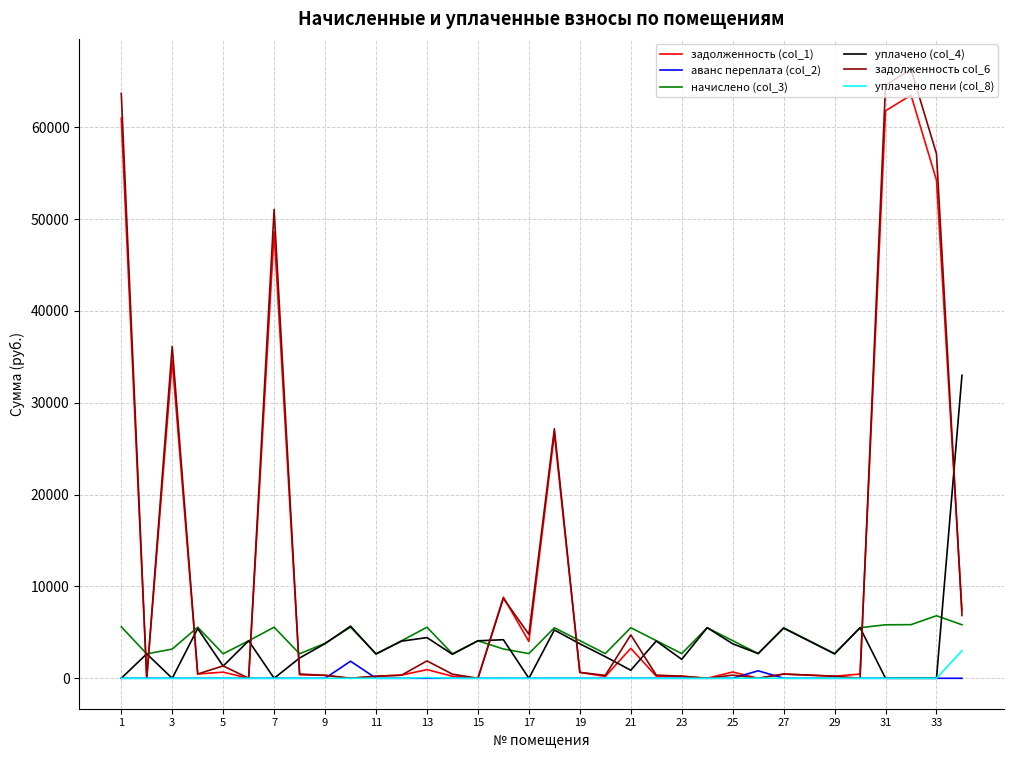

Which series has the largest range (max minus min)?

задолженность col_6